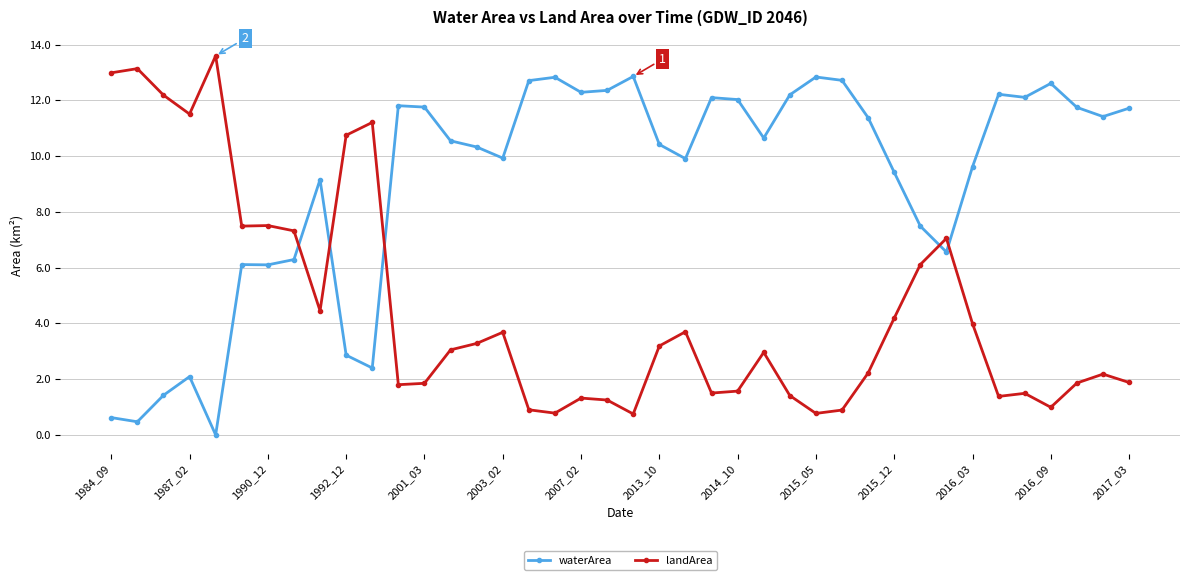

True or false: waterArea and landArea cross at least once.

True